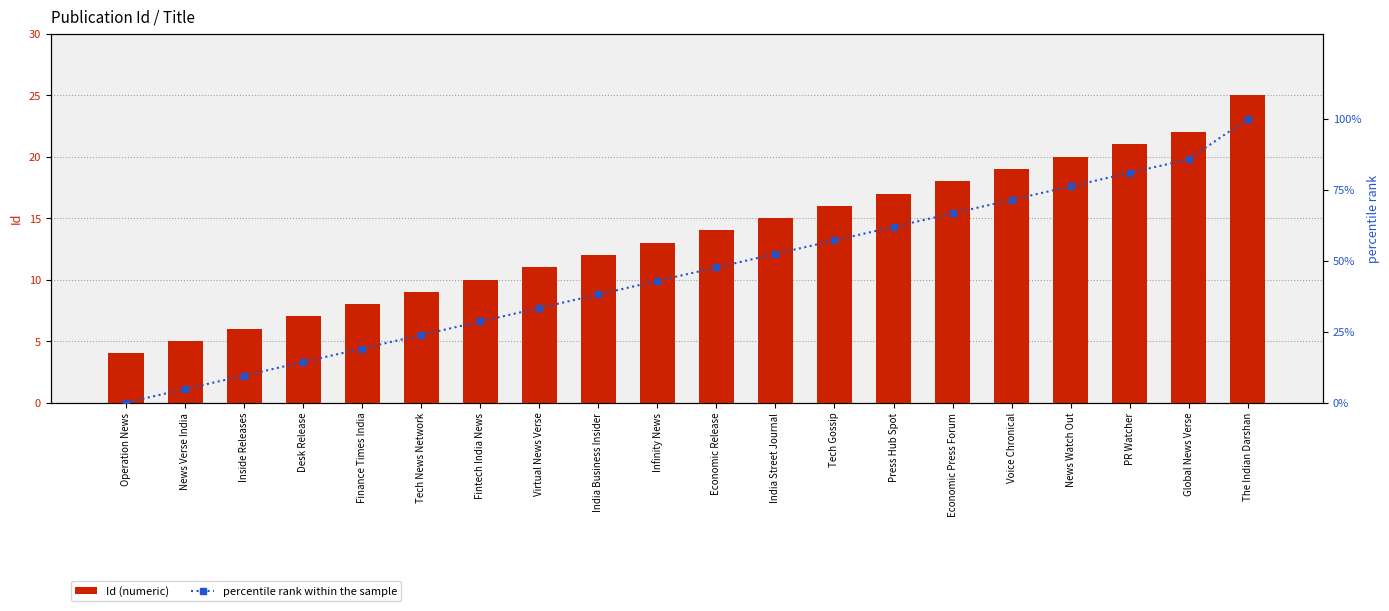

At how many categories does at least one series exceed 61?

7